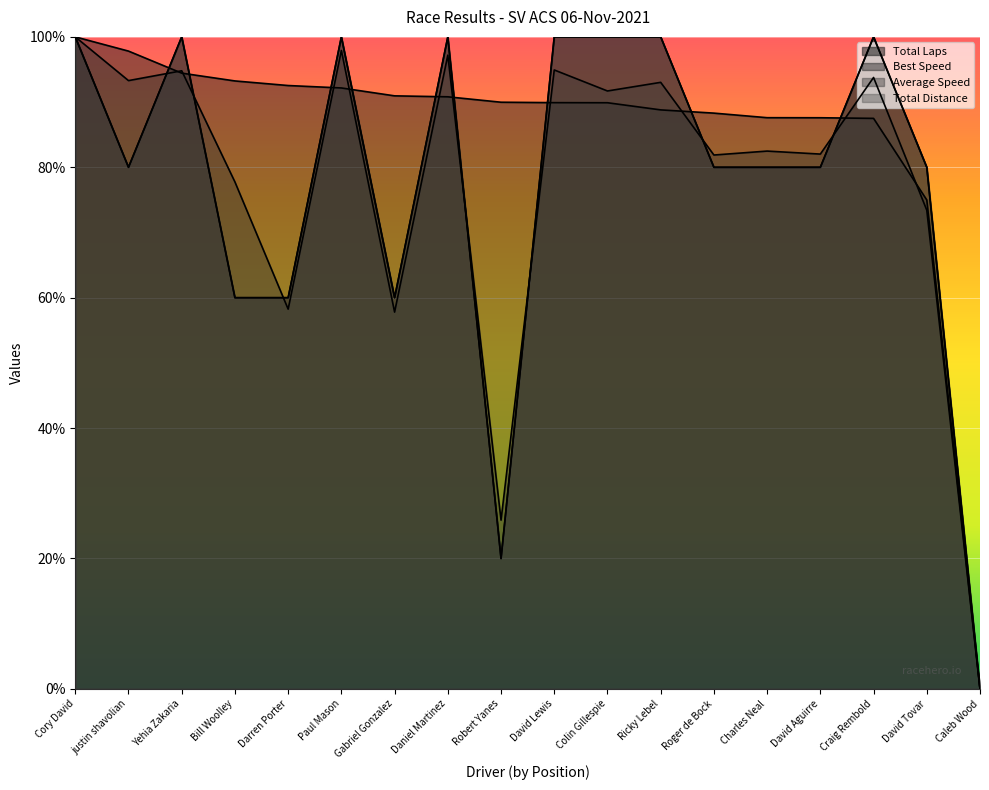

What is the sum of all Total Laps values?

1400.0